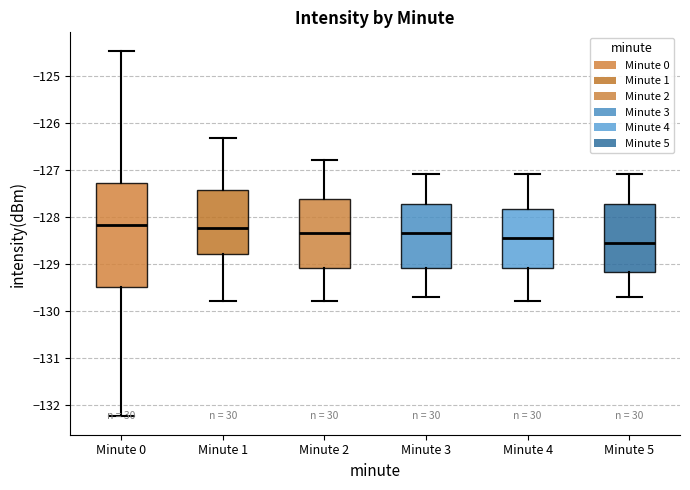

Where does the median line of the box for Minute 3 sit on the y-axis? The values are not printed on the chart, so give them approximately, as read against the axis.

-128.3